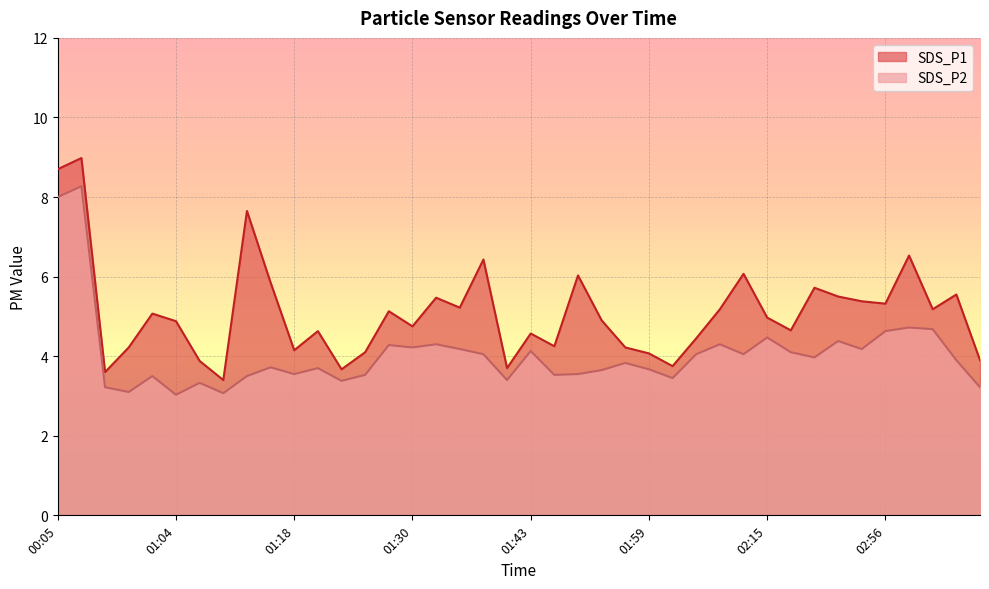

Reading right to left, transcribe all the data shown in this chart.

SDS_P1: 3.9	5.5	5.2	6.5	5.3	5.4	5.5	5.7	4.7	5.0	6.1	5.2	4.5	3.8	4.1	4.2	4.9	6.0	4.2	4.6	3.7	6.4	5.2	5.5	4.8	5.1	4.1	3.7	4.6	4.2	5.8	7.7	3.4	3.9	4.9	5.1	4.2	3.6	9.0	8.7
SDS_P2: 3.2	3.9	4.7	4.7	4.6	4.2	4.4	4.0	4.1	4.5	4.0	4.3	4.0	3.5	3.7	3.8	3.6	3.5	3.5	4.1	3.4	4.0	4.2	4.3	4.2	4.3	3.5	3.4	3.7	3.5	3.7	3.5	3.1	3.3	3.0	3.5	3.1	3.2	8.3	8.0